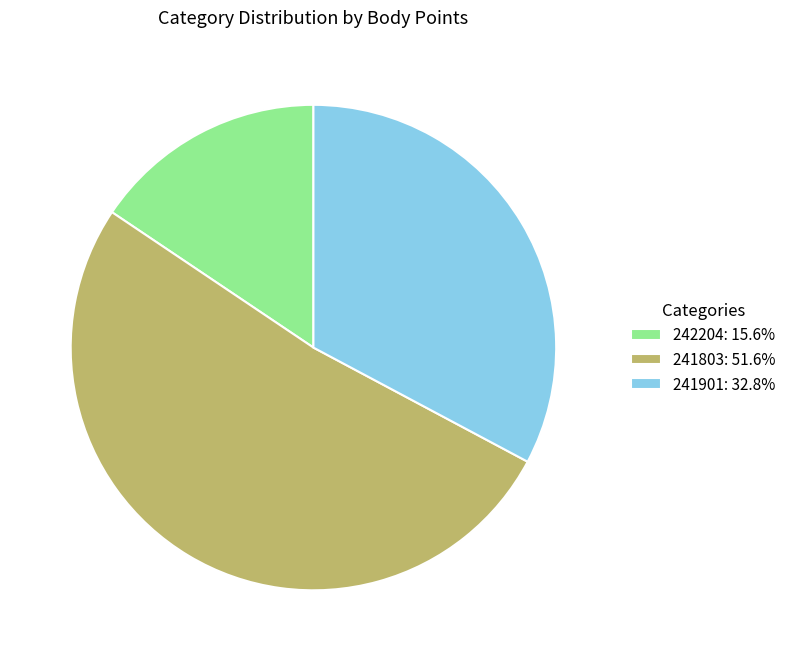

Is there a majority slice in this chart?

Yes